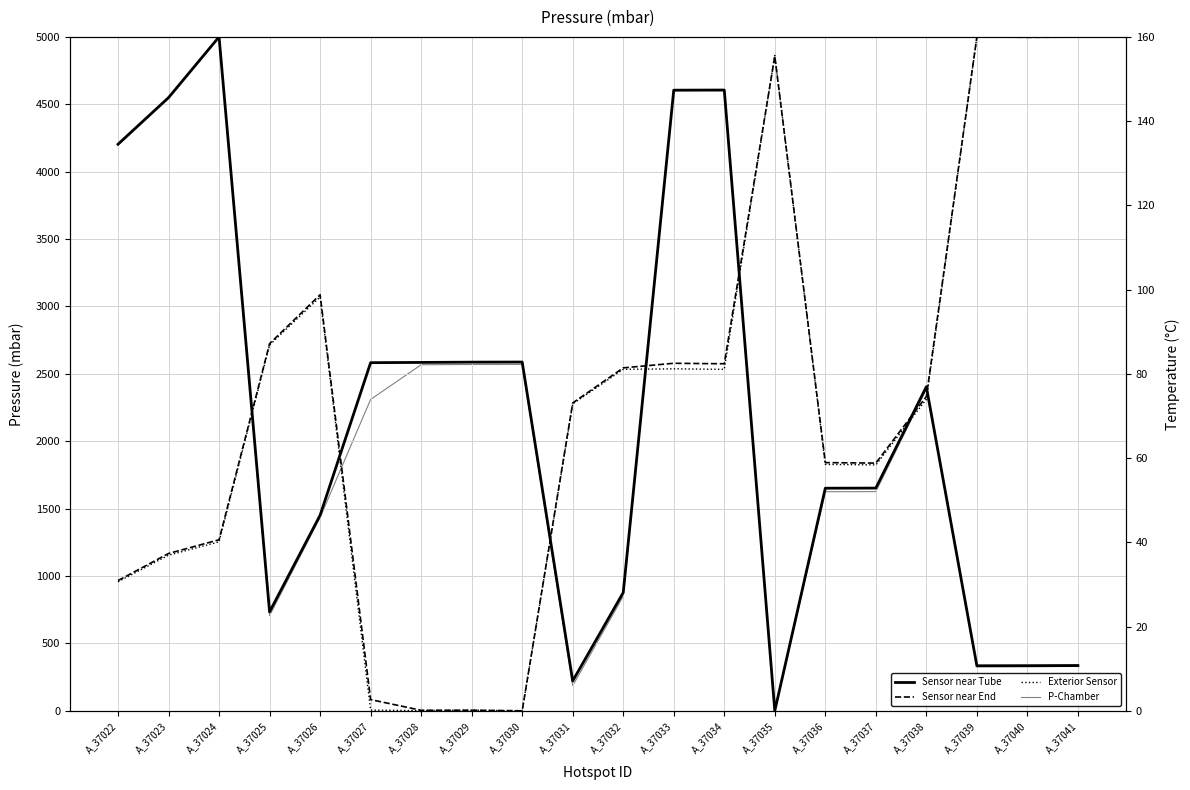

At which category does Sensor near End reach its first local peak?

A_37026